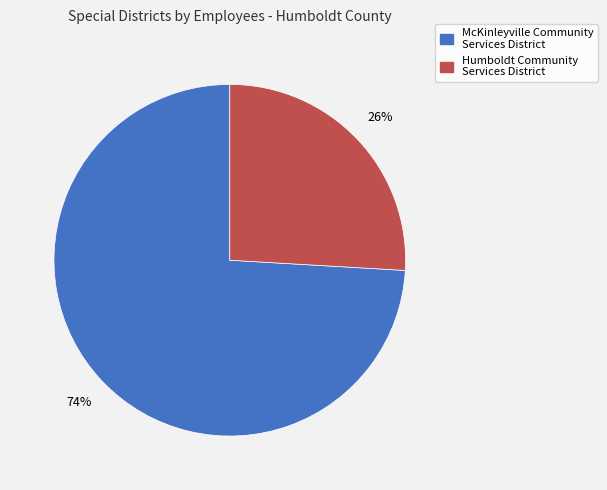

Rank the categories by value from highest to lowest.

McKinleyville Community Services District, Humboldt Community Services District